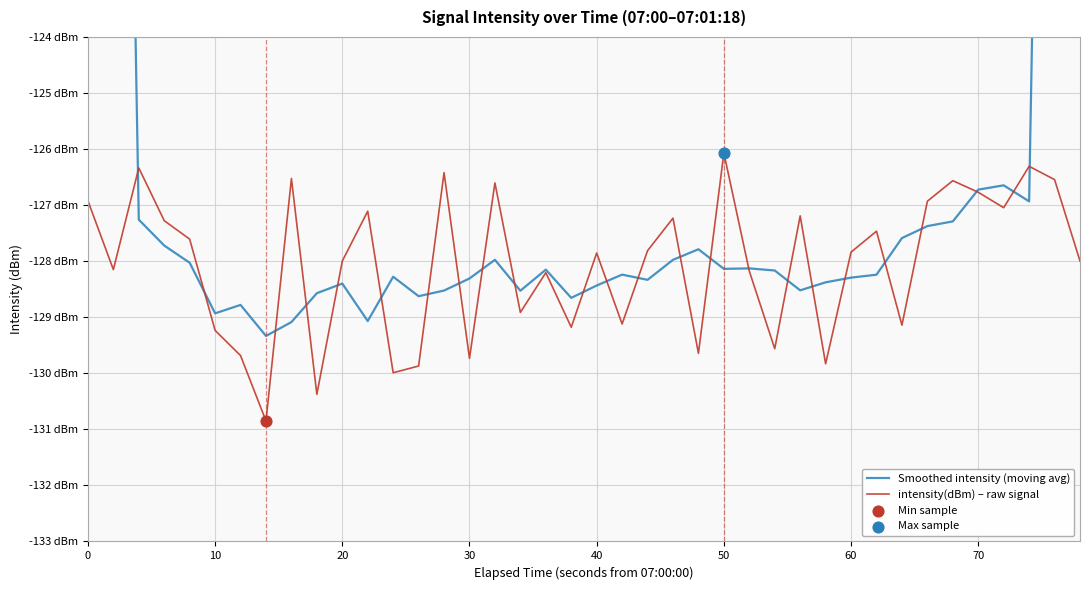

Which series contains the lowest Y value?

intensity(dBm) – raw signal